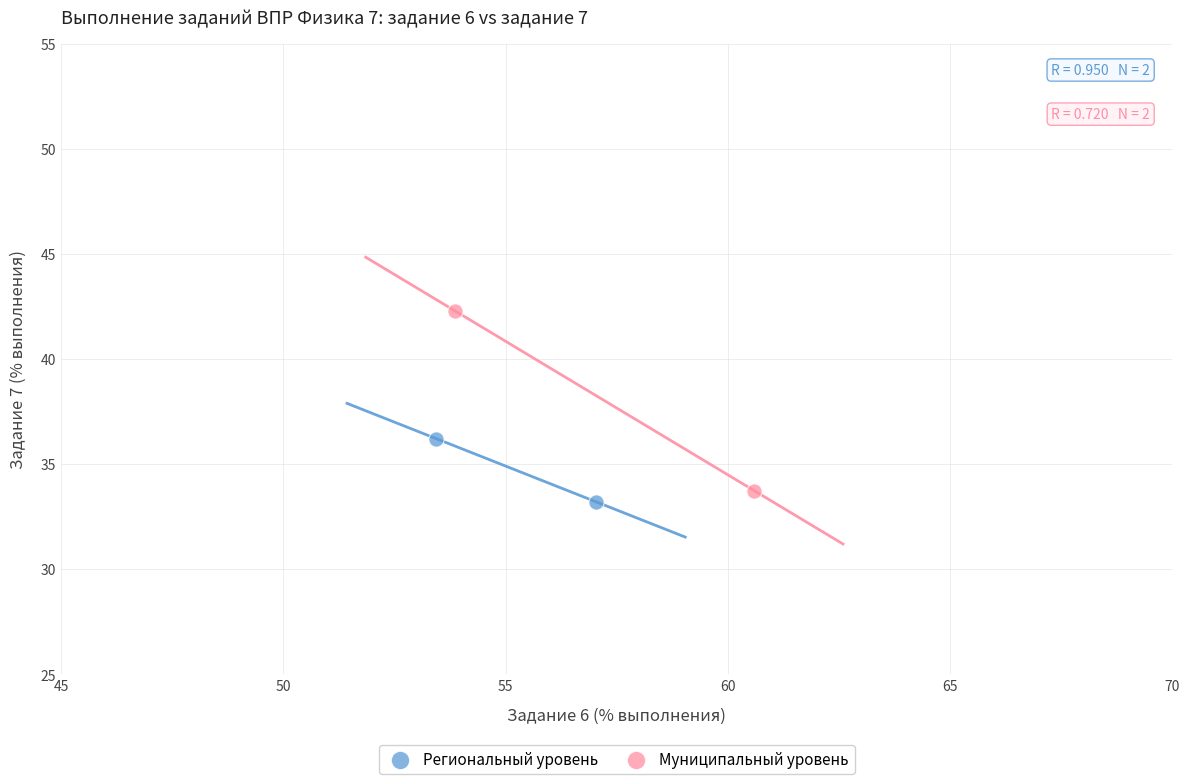

Which series contains the lowest Y value?

Региональный уровень